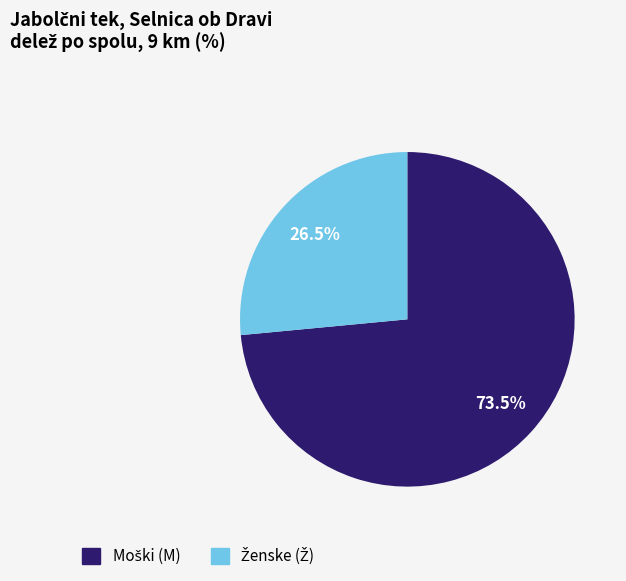

How many slices are in this pie chart?

2